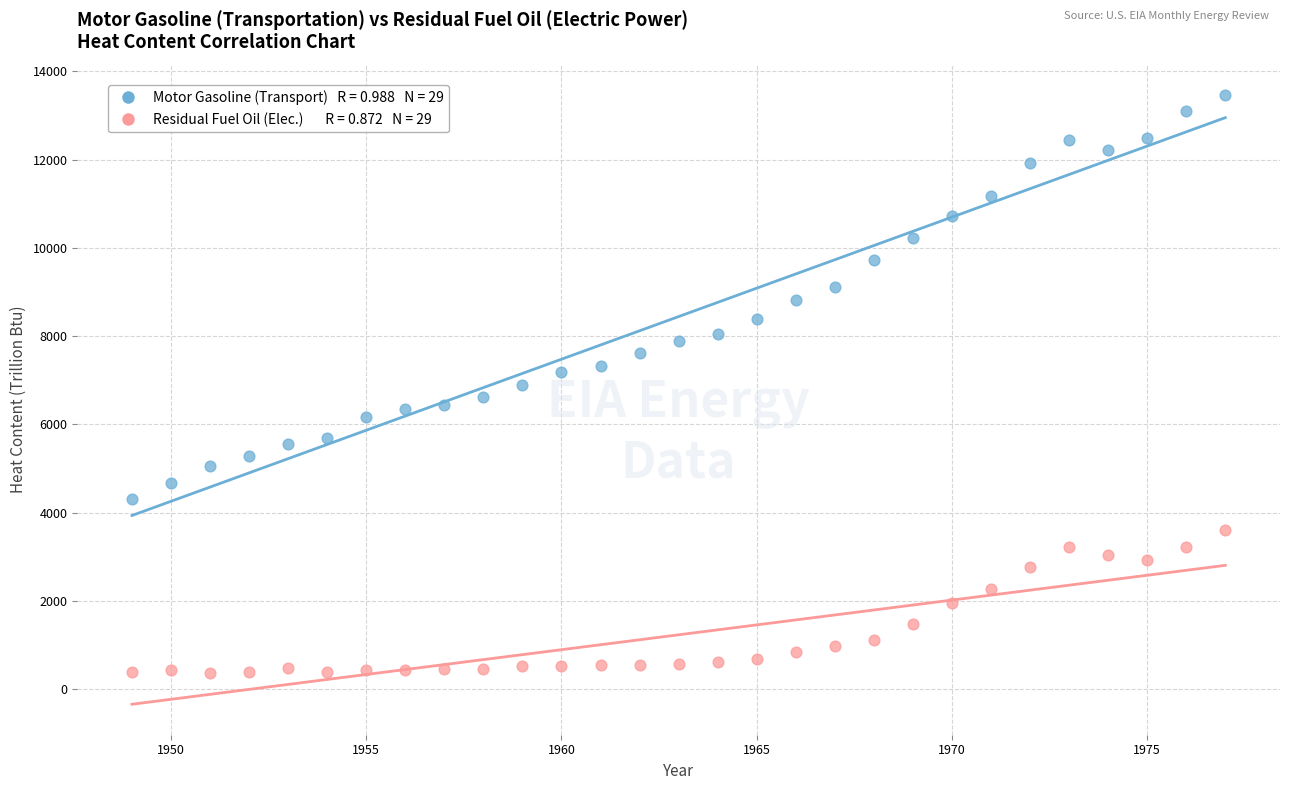

Across all data points, what is the range of X values (max minus min)?

28.0